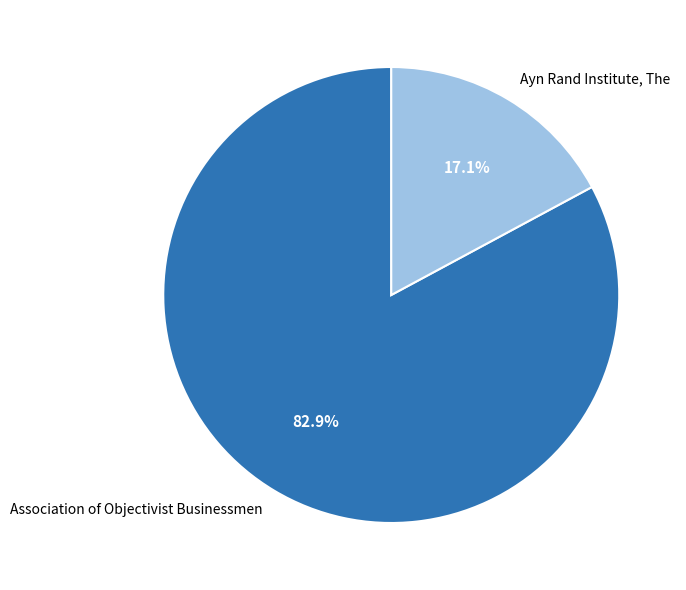

Rank the categories by value from lowest to highest.

Ayn Rand Institute, The, Association of Objectivist Businessmen